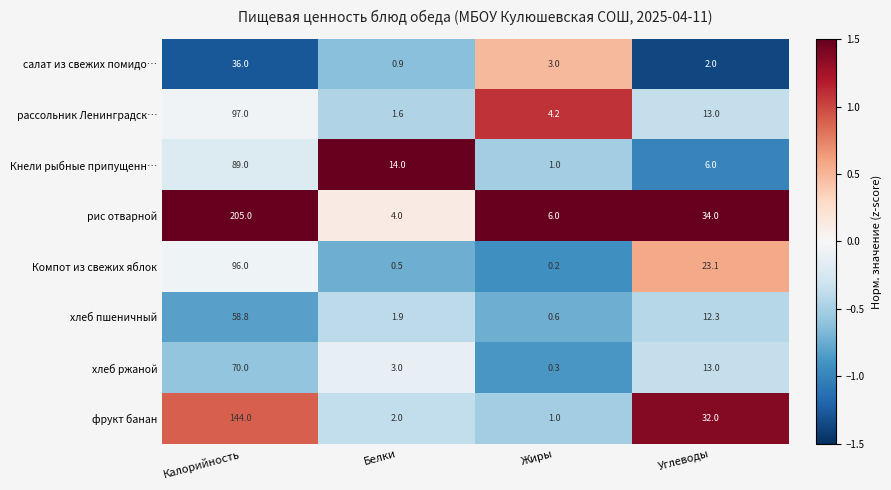

Which series has the largest total across all categories?

рис отварной